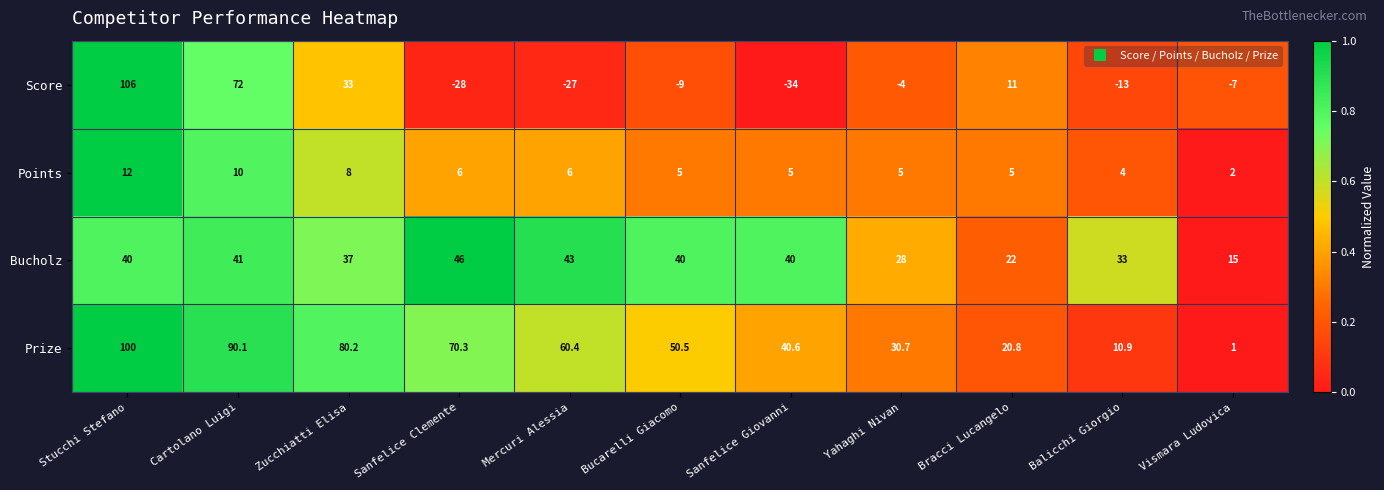

At which label is Prize closest to 50?

Bucarelli Giacomo